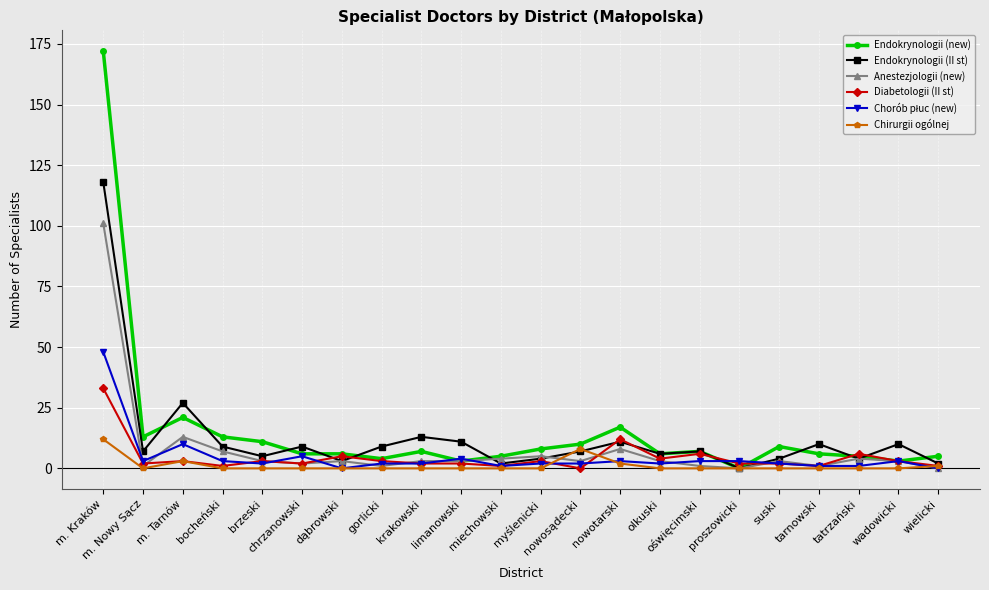

True or false: Anestezjologii (new) has a value of 7 at m. Tarnów.

False